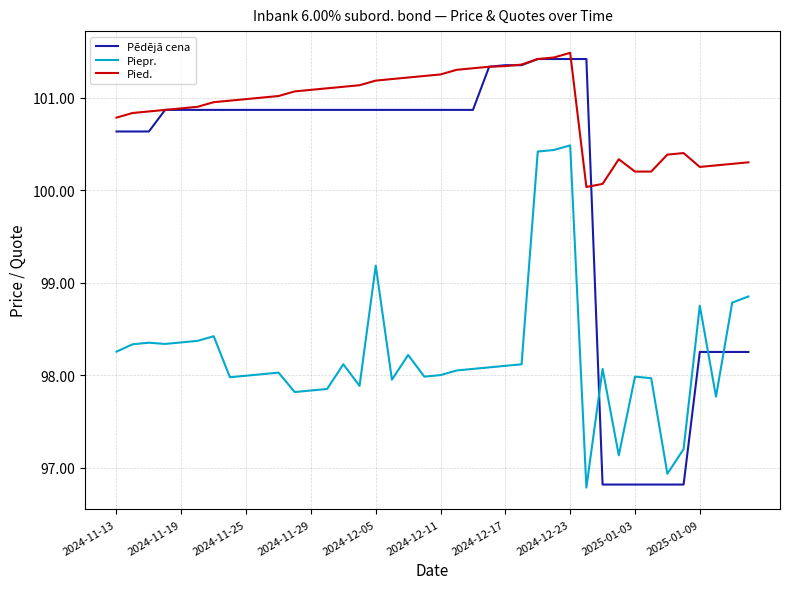

How many times do Piepr. and Pēdējā cena cross each other?

3